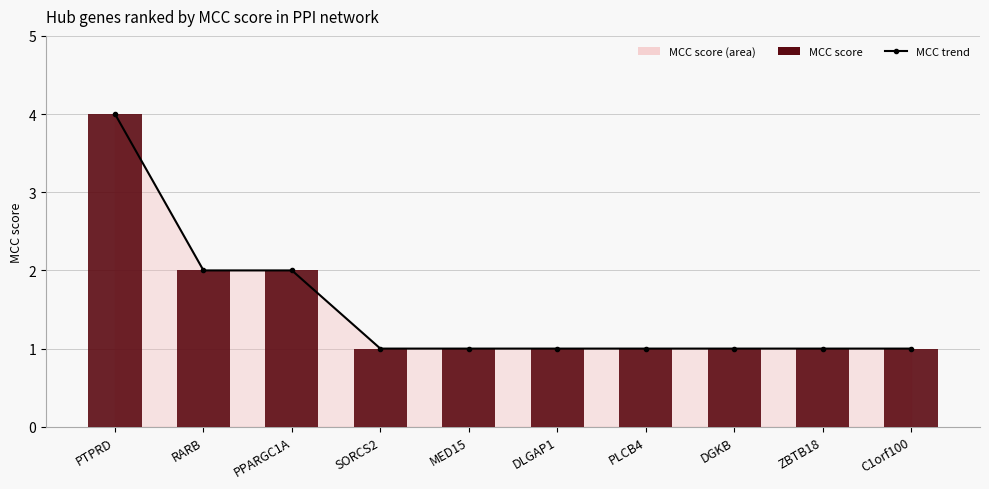

True or false: MCC trend has a value of 1 at MED15.

False